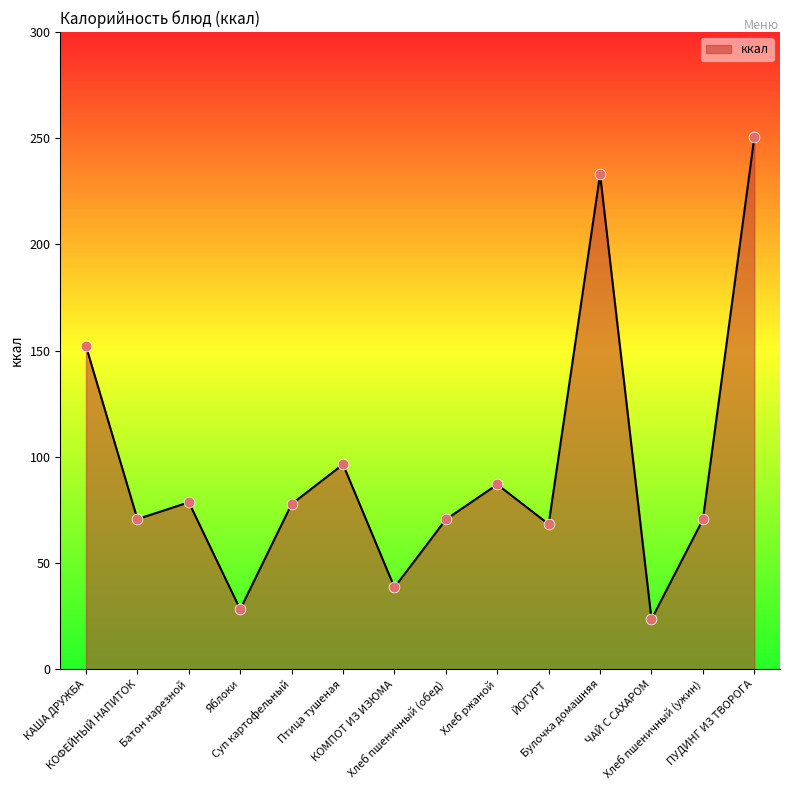

What is the ratio of the value at Суп картофельный to the value at ЧАЙ С САХАРОМ?

3.3